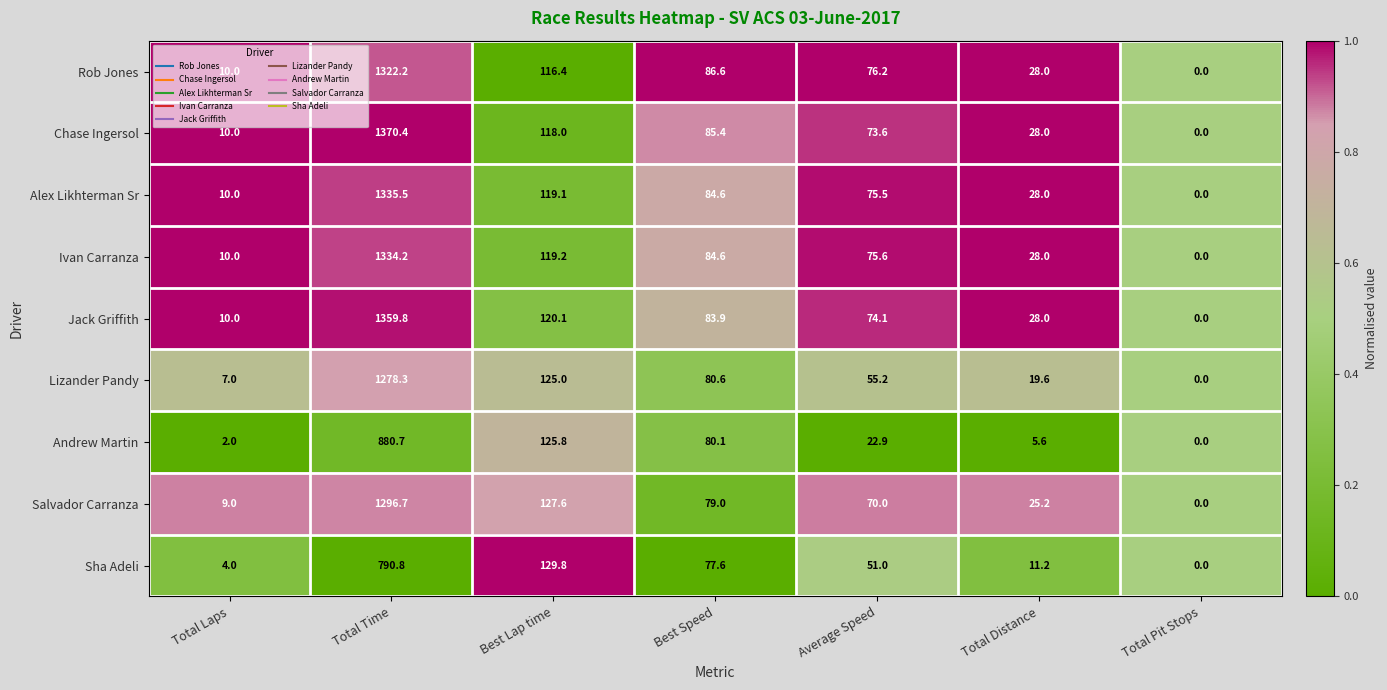

List the series in order of their peak value, highest first.

Chase Ingersol, Jack Griffith, Alex Likhterman Sr, Ivan Carranza, Rob Jones, Salvador Carranza, Lizander Pandy, Andrew Martin, Sha Adeli